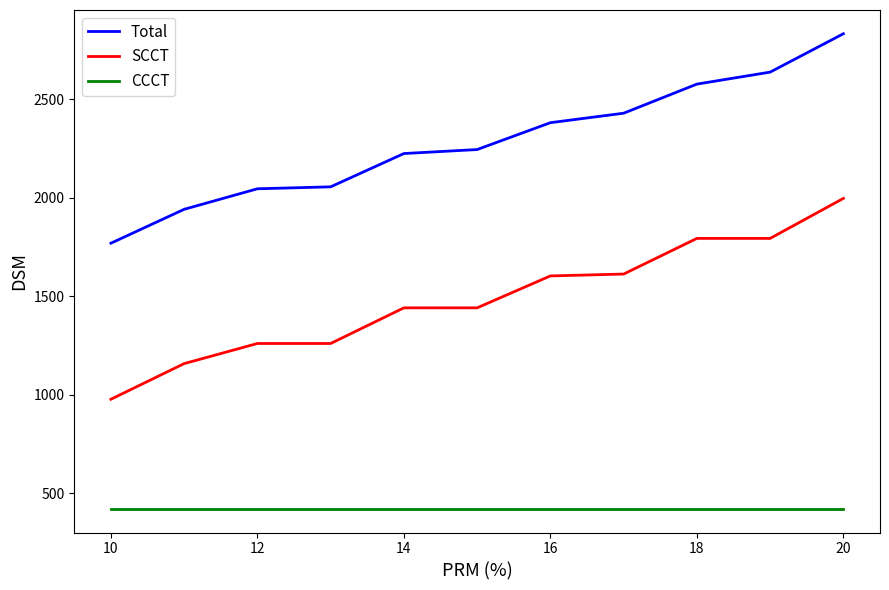

True or false: Total and CCCT cross at least once.

False